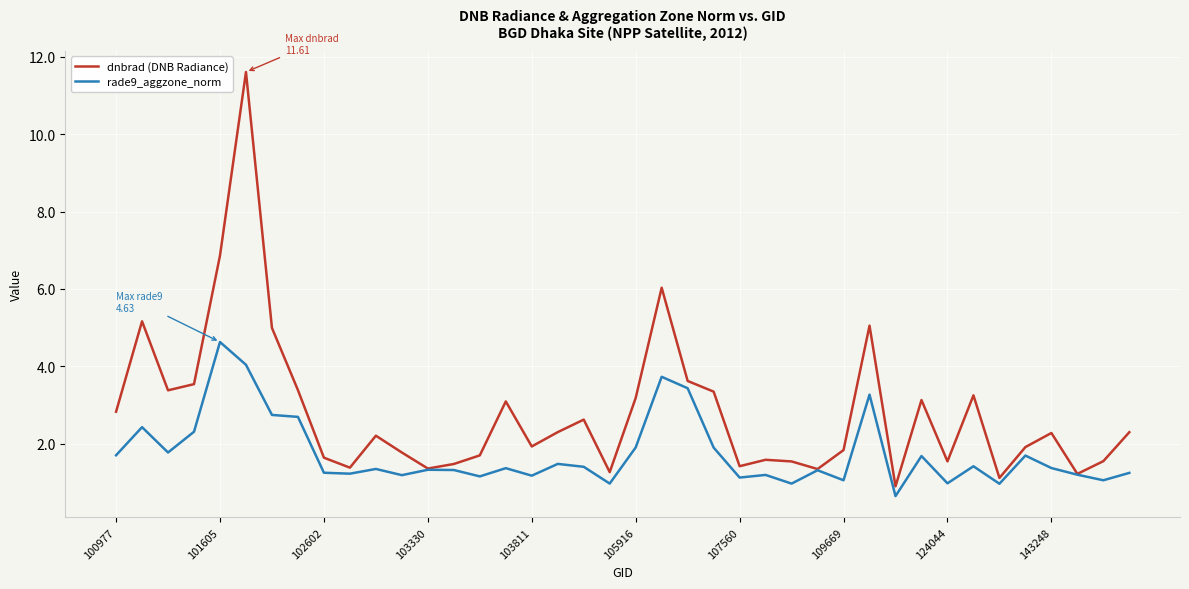

Which series has the largest total across all categories?

dnbrad (DNB Radiance)